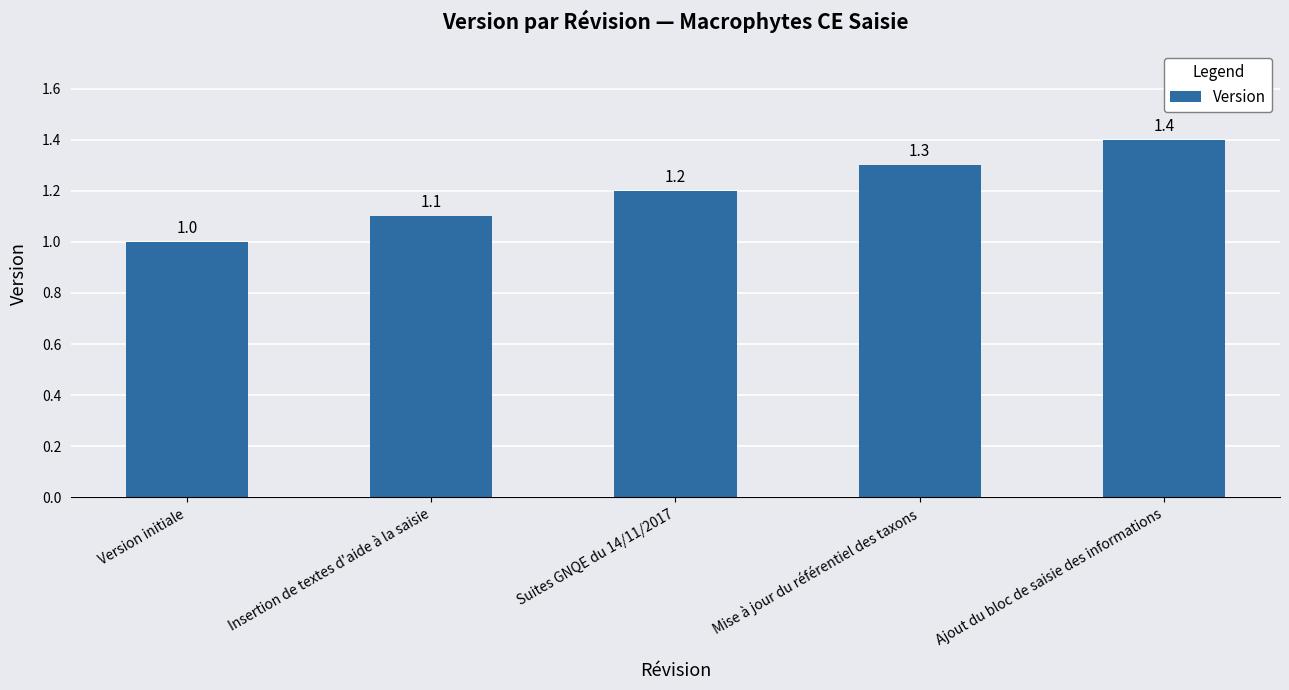

How many bars are there in total?

5